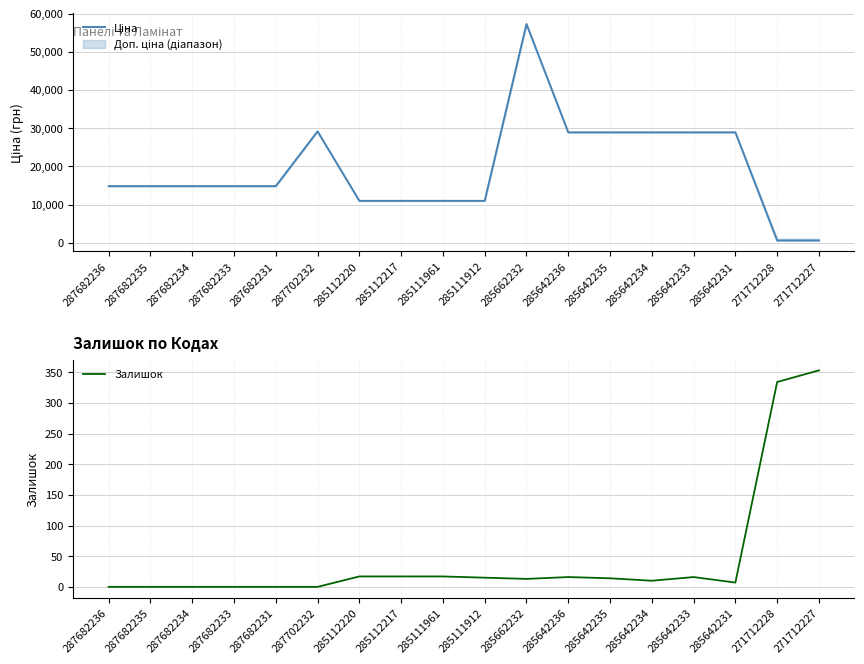

What is the spread (max minus min) of values at 285662232?

57245.0